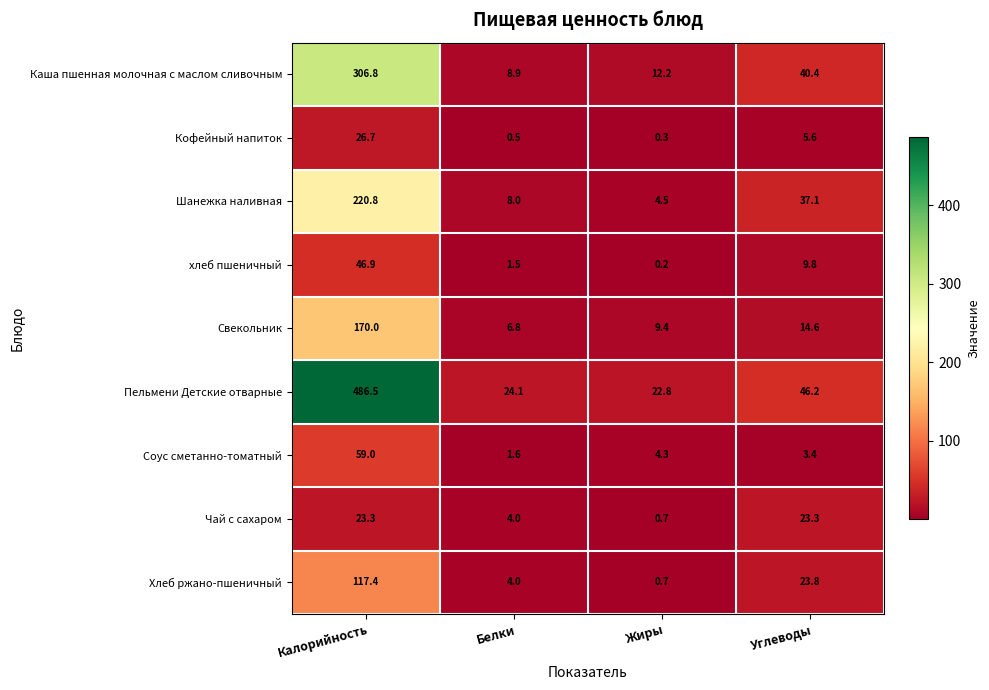

List the series in order of their peak value, lowest first.

Чай с сахаром, Кофейный напиток, хлеб пшеничный, Соус сметанно-томатный, Хлеб ржано-пшеничный, Свекольник, Шанежка наливная, Каша пшенная молочная с маслом сливочным, Пельмени Детские отварные